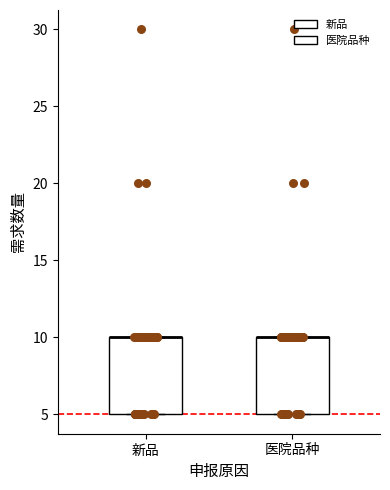

Reading left to right, read every box against the y-axis: the position of its median line, the range the box covers, and the ends of its whiskers. The values are not printed on the chart, so give them approximately, as read against the axis.

新品: median 10 (drawn on the box's upper edge), box 5 to 10, whiskers 5 to 10
医院品种: median 10 (drawn on the box's upper edge), box 5 to 10, whiskers 5 to 10